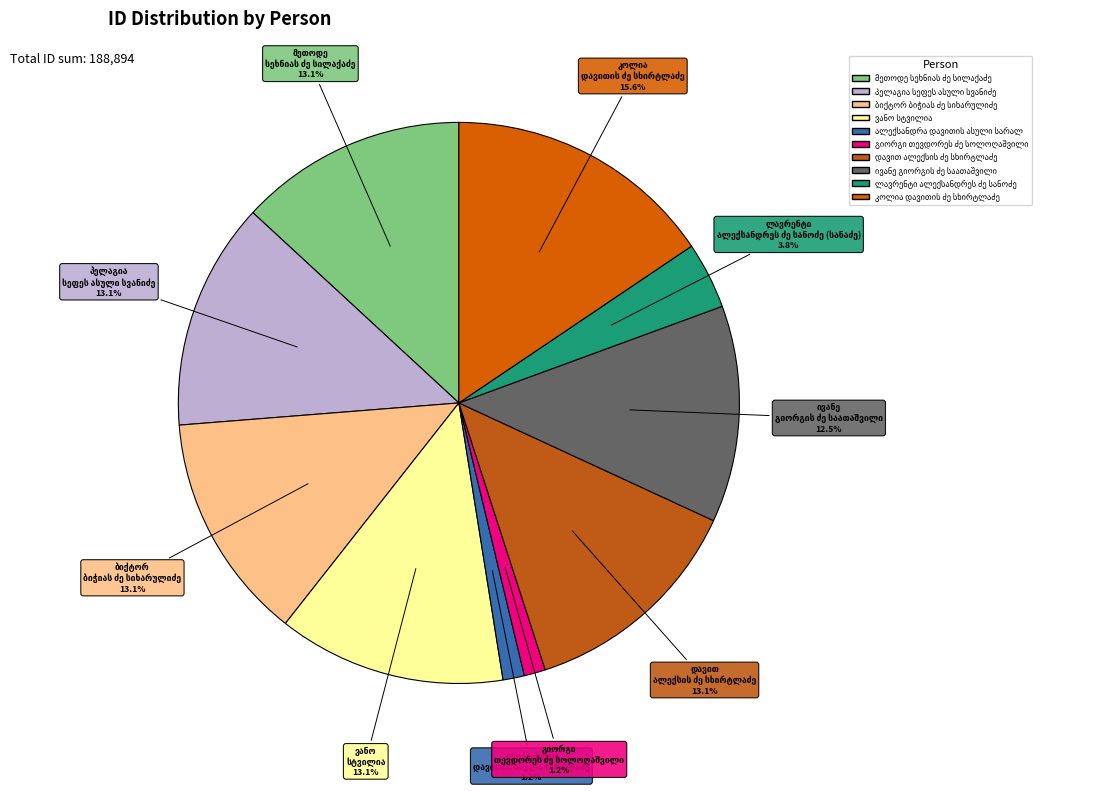

Is ლავრენტი ალექსანდრეს ძე სანოძე (სანაძე) the majority of the pie?

No